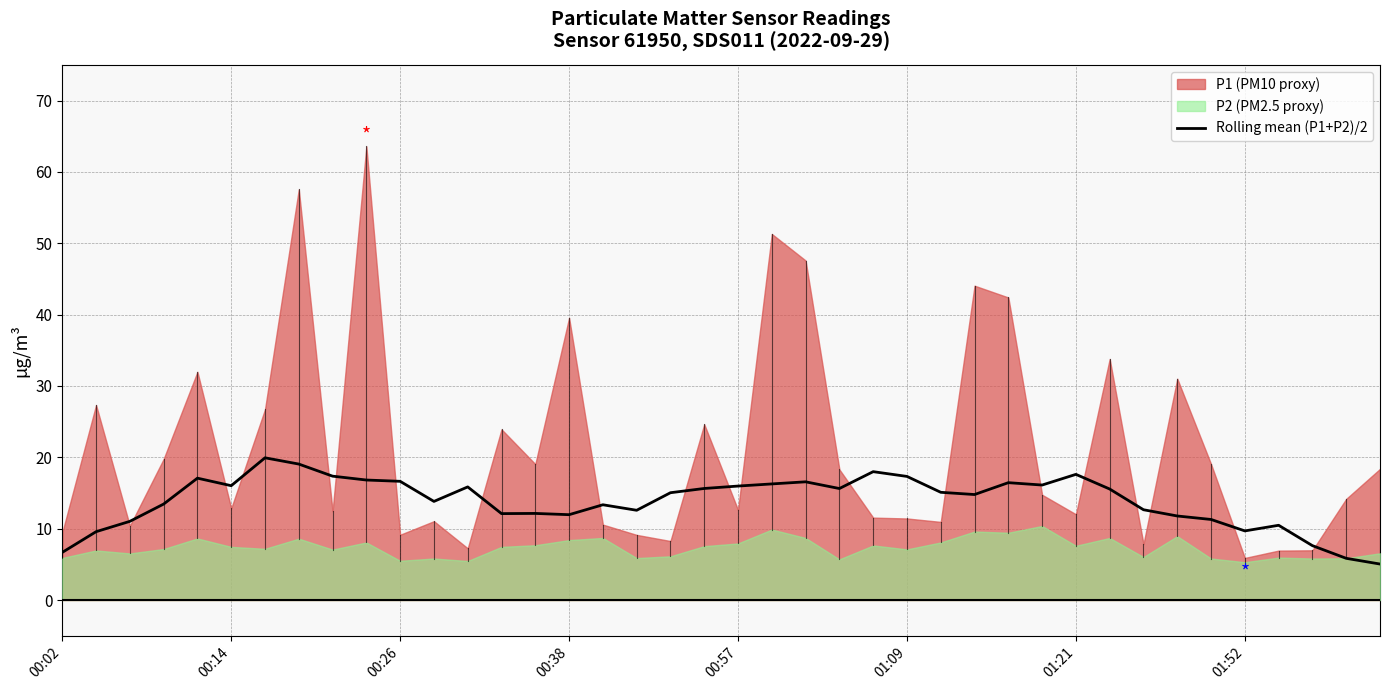

The chart shows a value of 7.6 at 37. True or false?

True